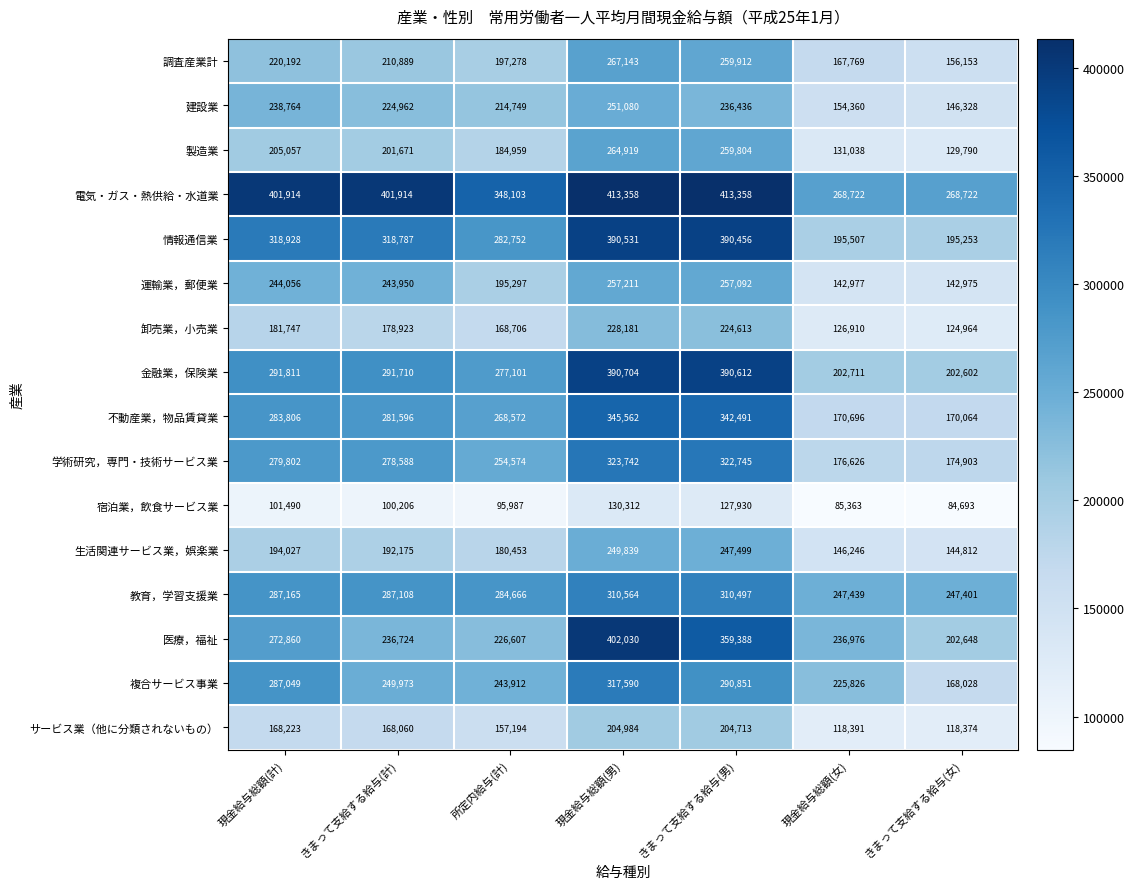

What is the sum of all 金融業，保険業 values?

2047251